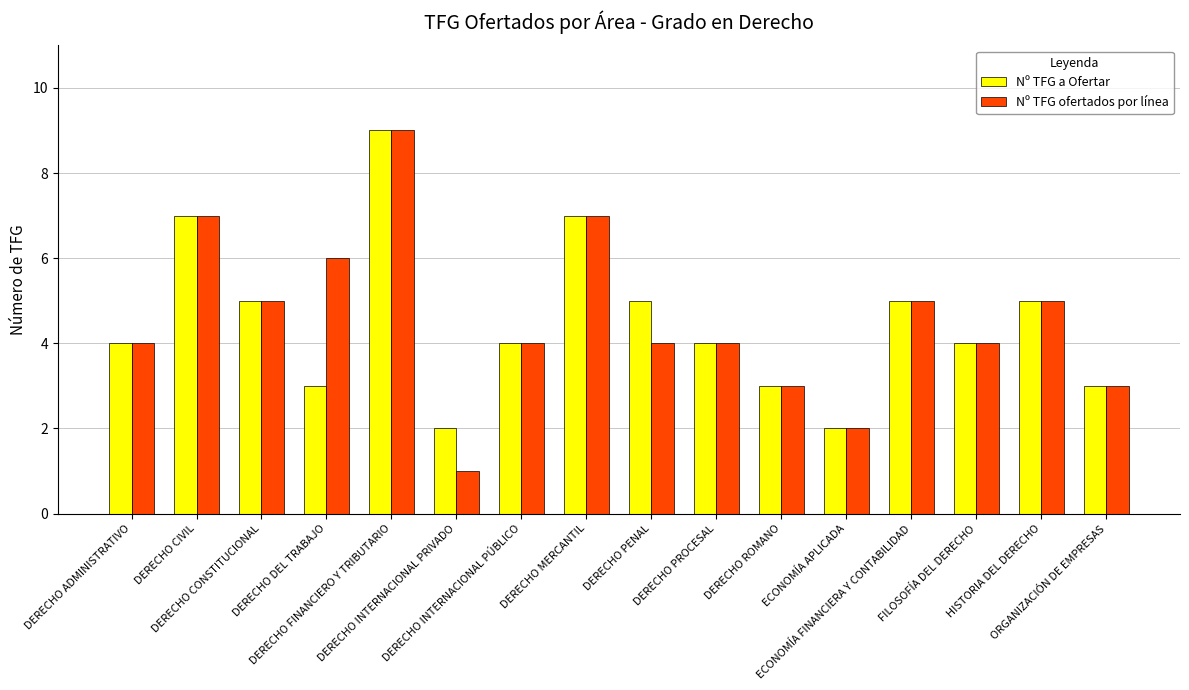

What is the sum of the Nº TFG ofertados por línea values at ECONOMÍA FINANCIERA Y CONTABILIDAD and DERECHO PENAL?

9